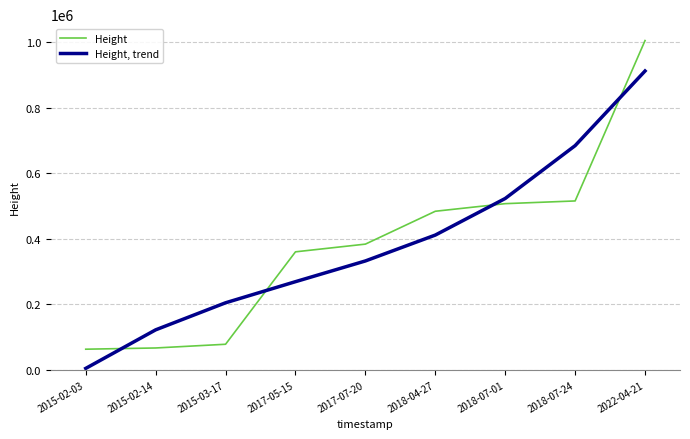

What is the difference between the maximum and minimum values in the Height series?

942600.0